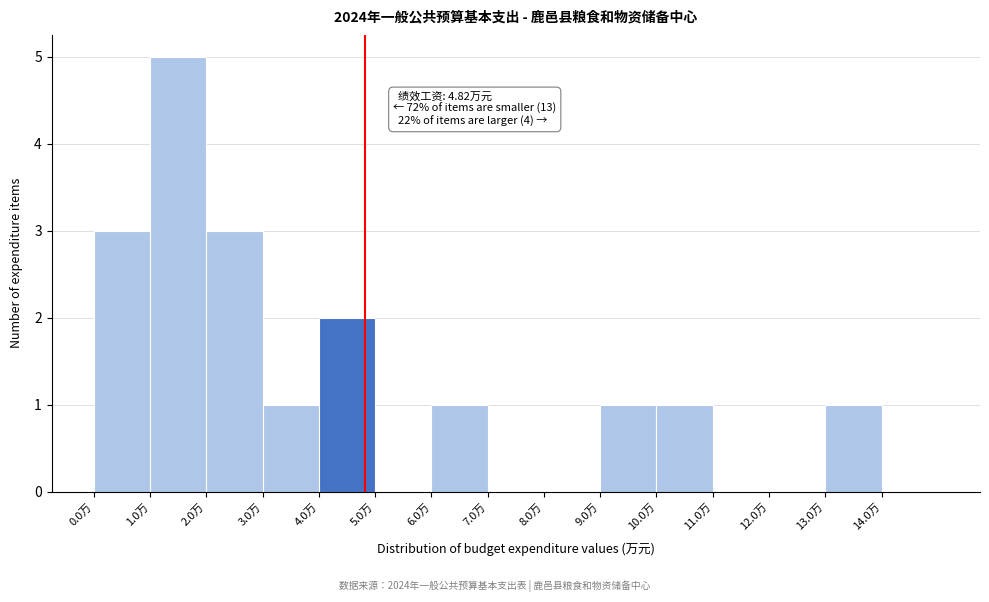

Which range on the x-axis has the tallest bar?

1 to 2